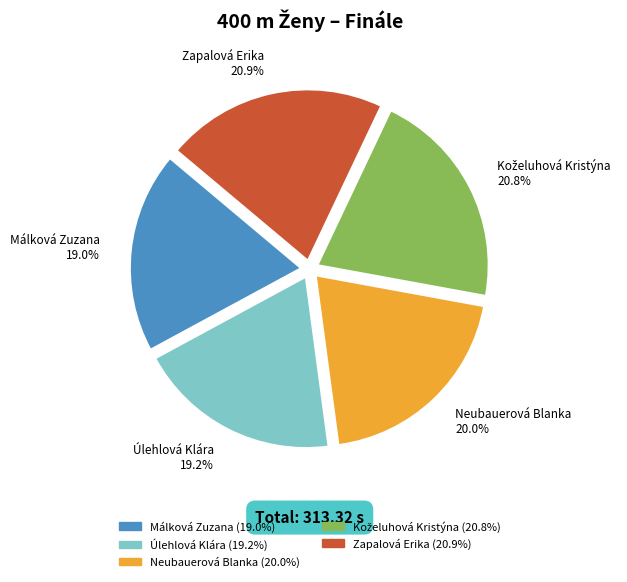

Does any single category account for the majority?

No